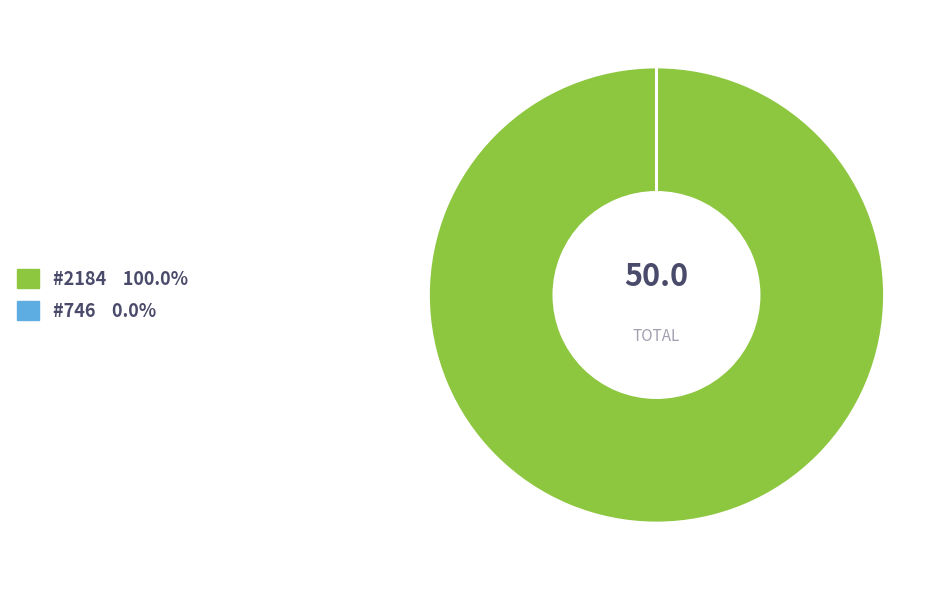

To the nearest percent, what is the difference between the largest and smallest slice percentages?

100%